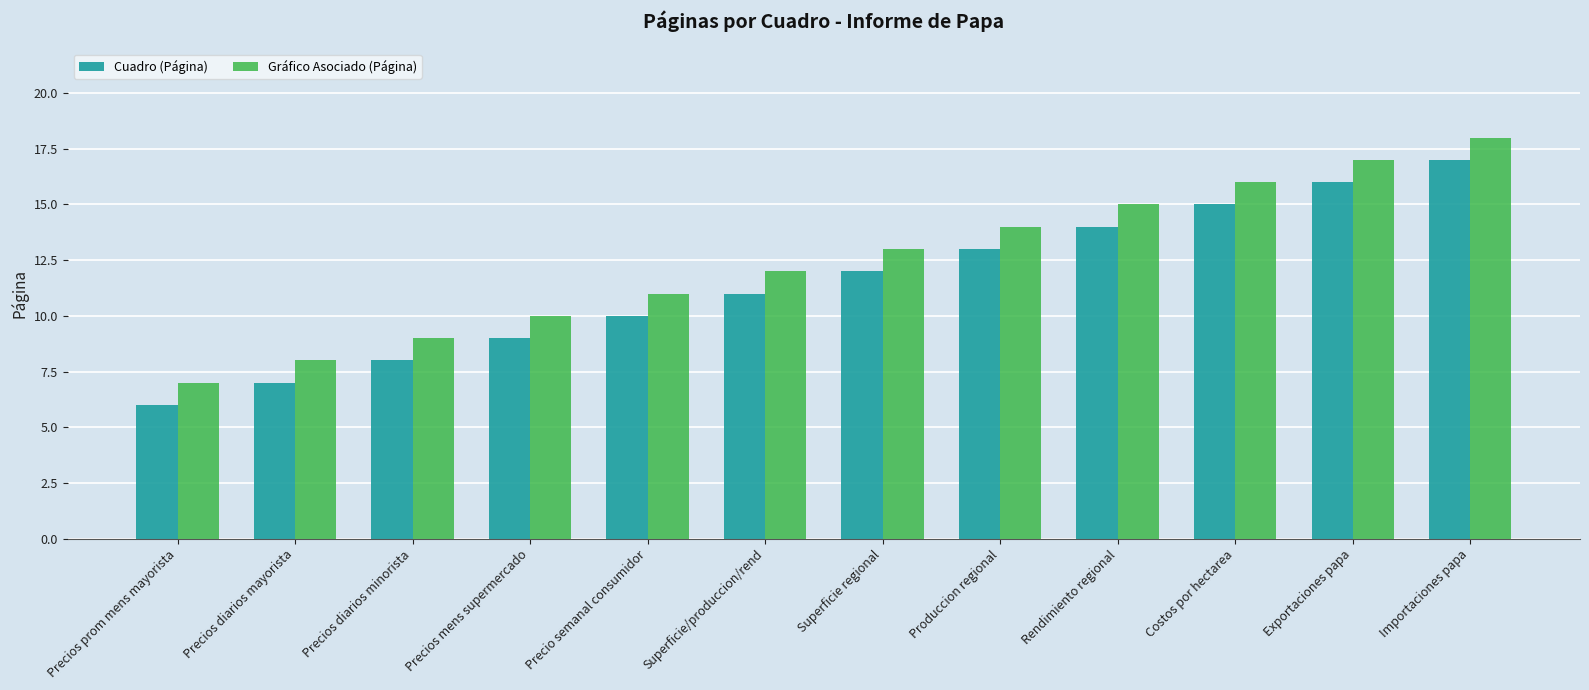

What is the greatest value displayed?

18